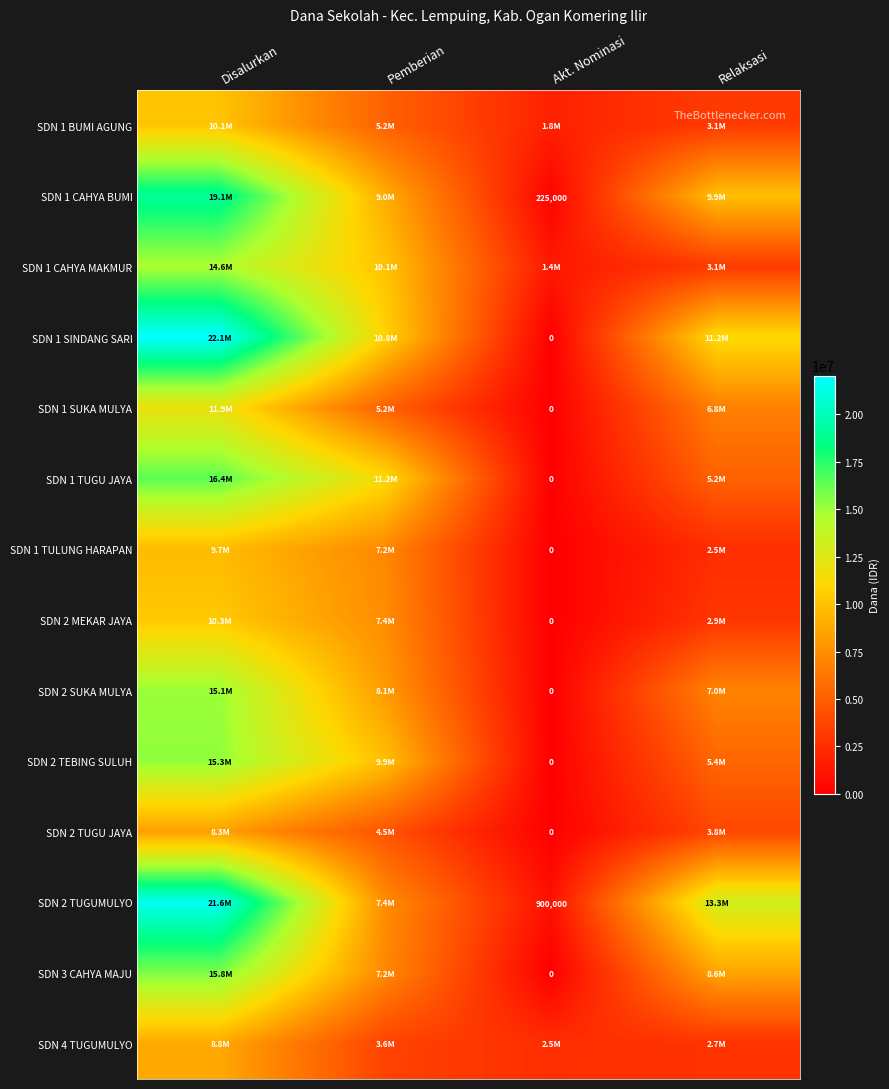

Where is SDN 3 CAHYA MAJU nearest to the value 7875000?

Pemberian